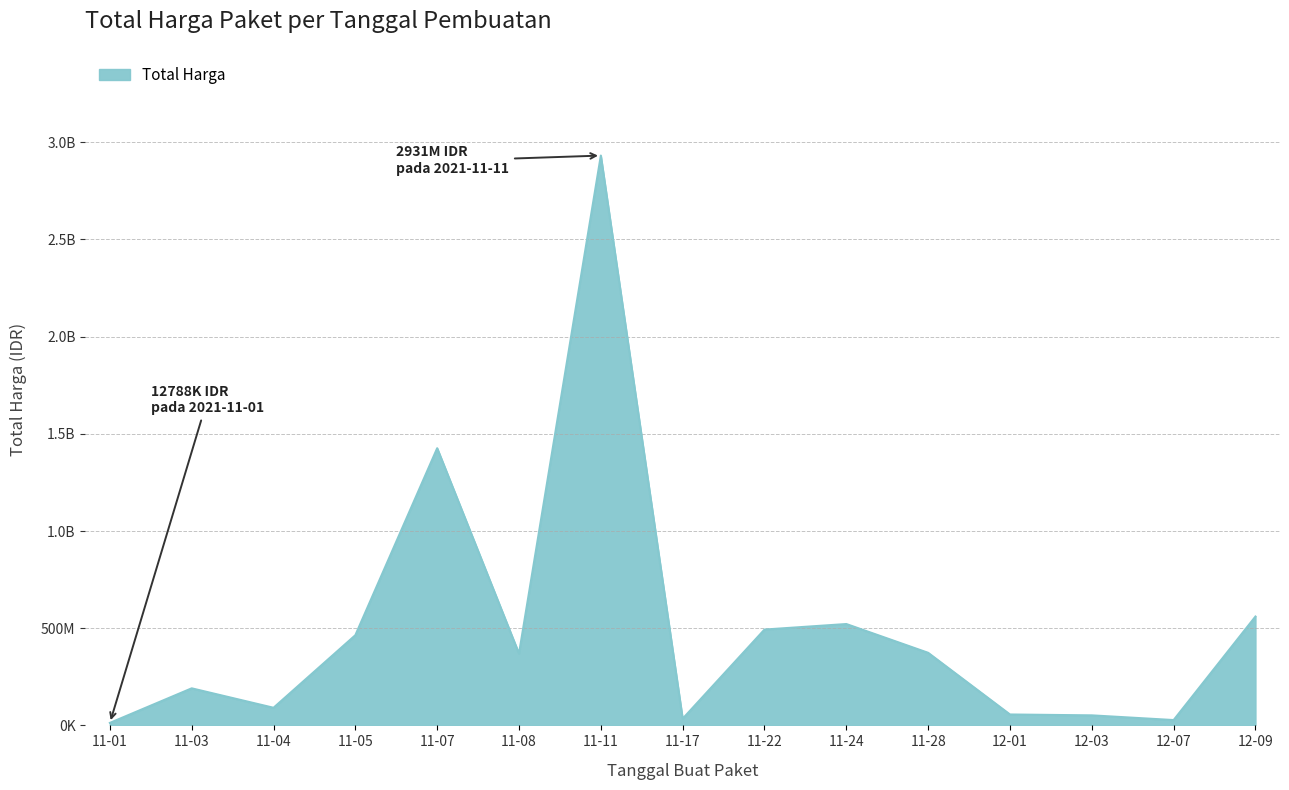

At which category does the chart reach its peak across all series?

11-11